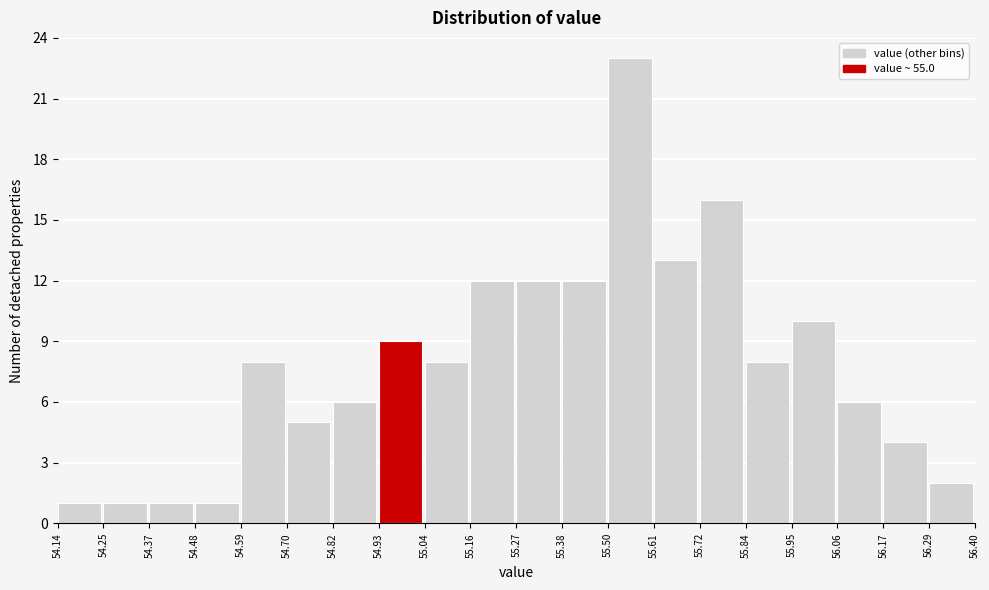

How tall is the bar that spans 54.48 to 54.59 on the x-axis? The values are not printed on the chart, so give them approximately, as read against the axis.

1